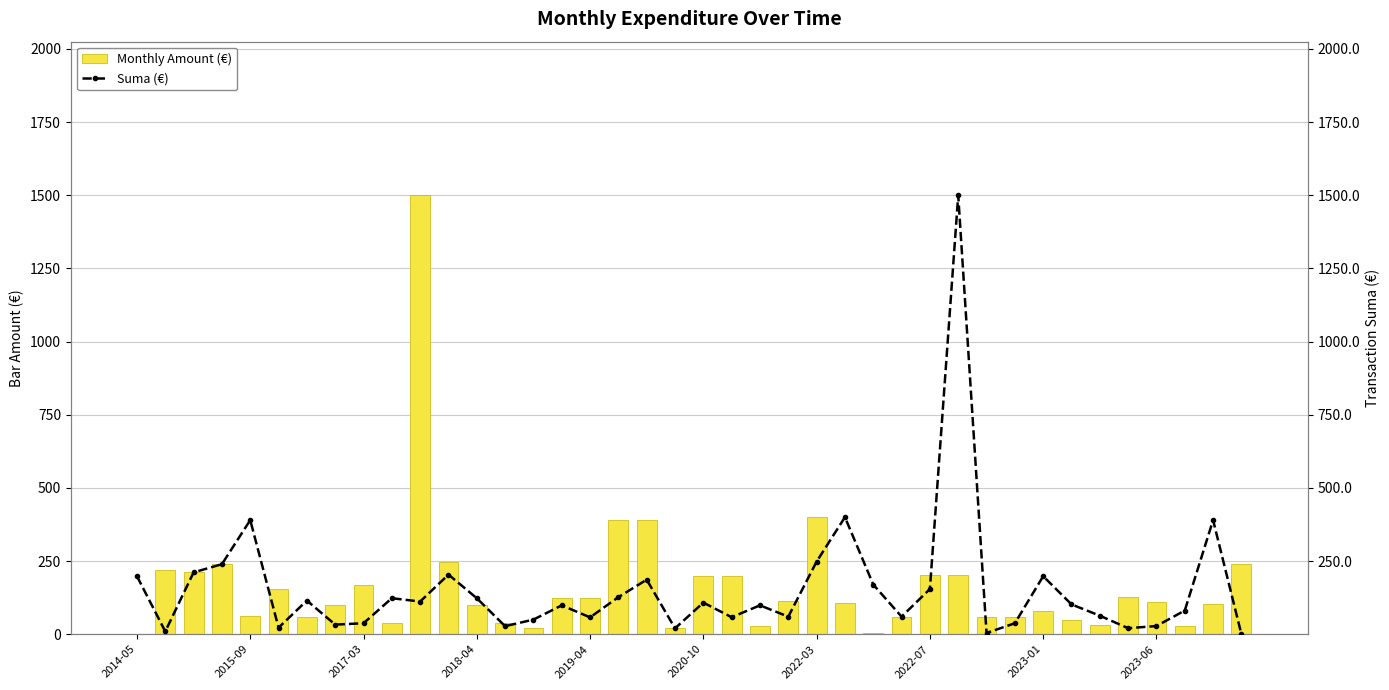

What is the total value across all series at 27?

120.0